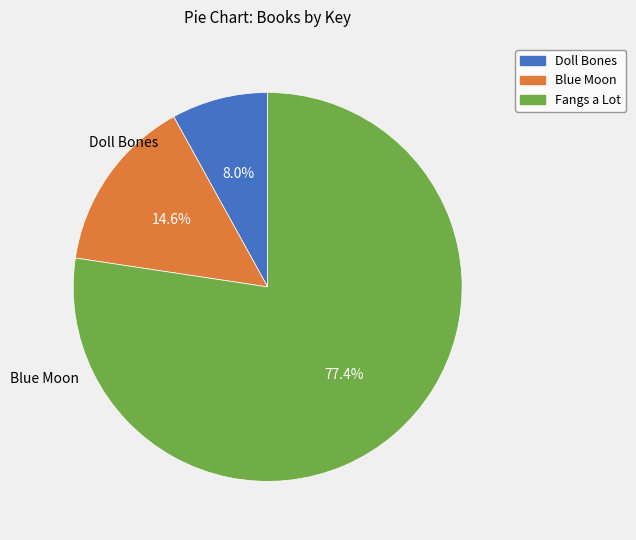

Which category accounts for the majority?

Fangs a Lot